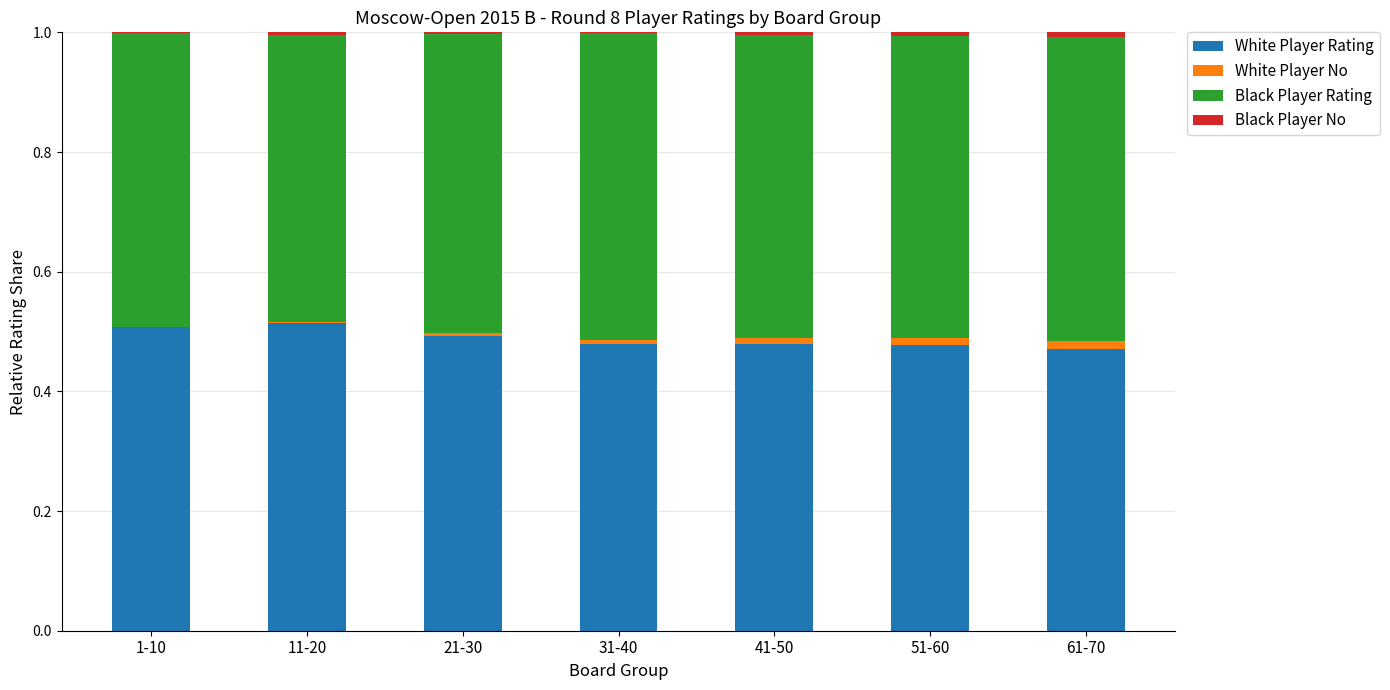

The value of White Player Rating at 11-20 is 0.5. True or false?

True